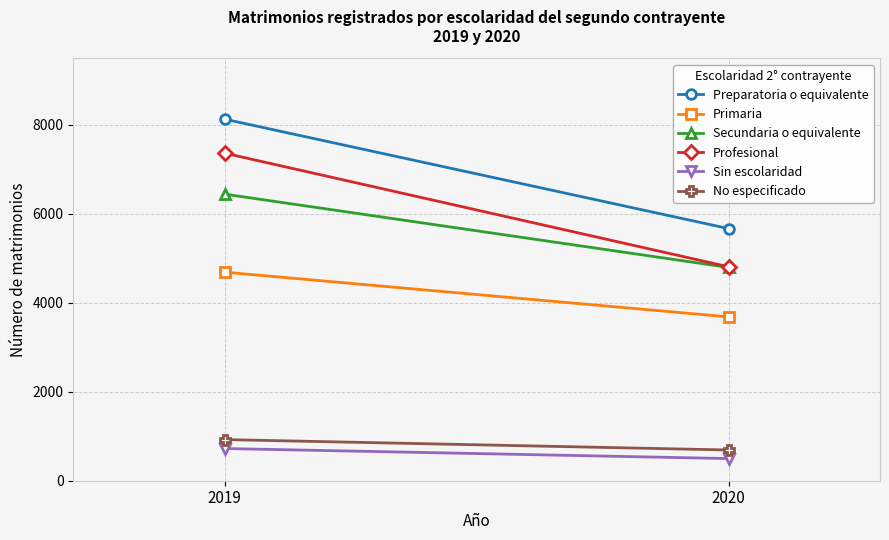

Rank the series at 2019 from lowest to highest value.

Sin escolaridad, No especificado, Primaria, Secundaria o equivalente, Profesional, Preparatoria o equivalente